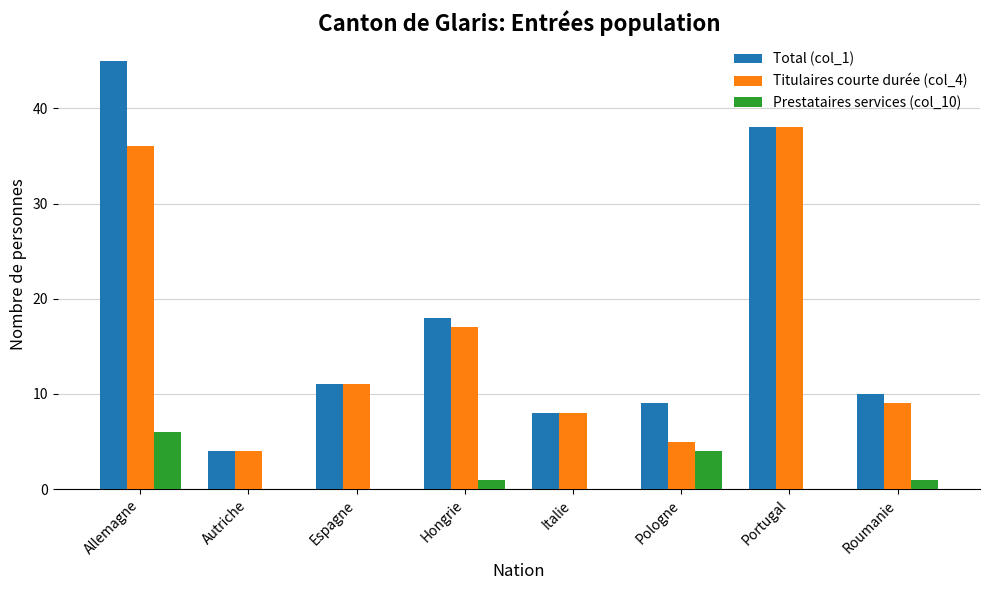

Which series changed the most between Allemagne and Espagne?

Total (col_1)